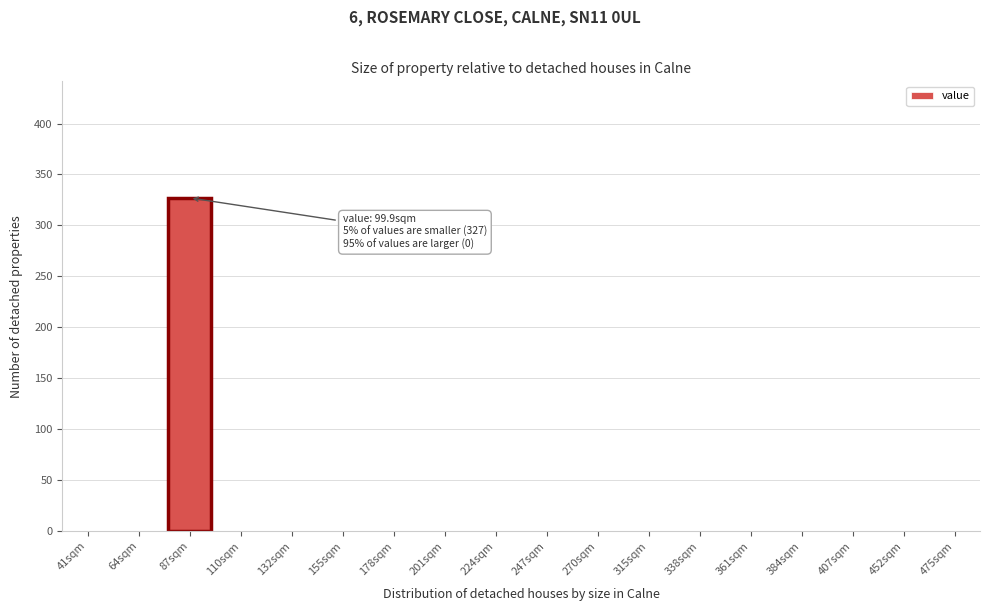

Reading left to right, extract all data points from this chart.

41sqm=0	64sqm=0	87sqm=327	110sqm=0	132sqm=0	155sqm=0	178sqm=0	201sqm=0	224sqm=0	247sqm=0	270sqm=0	315sqm=0	338sqm=0	361sqm=0	384sqm=0	407sqm=0	452sqm=0	475sqm=0